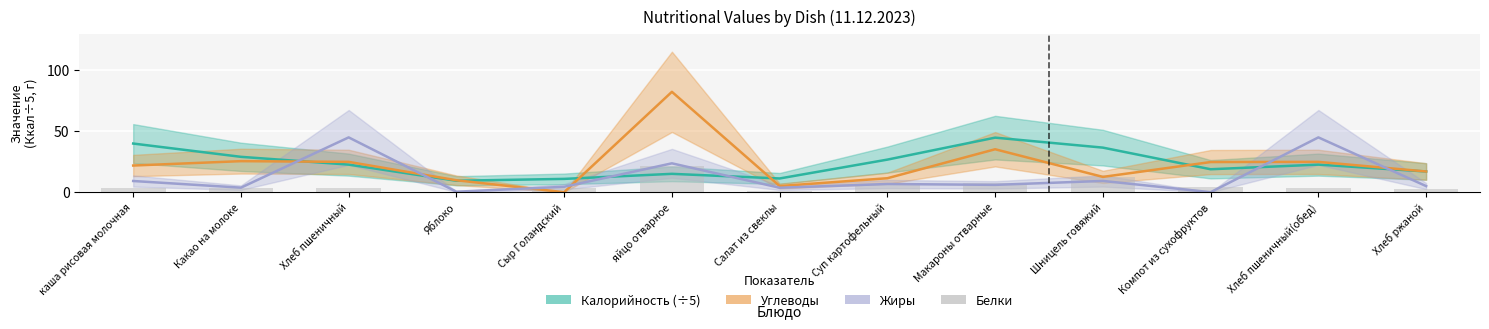

The value at Хлеб пшеничный(обед) is 3.8. True or false?

True